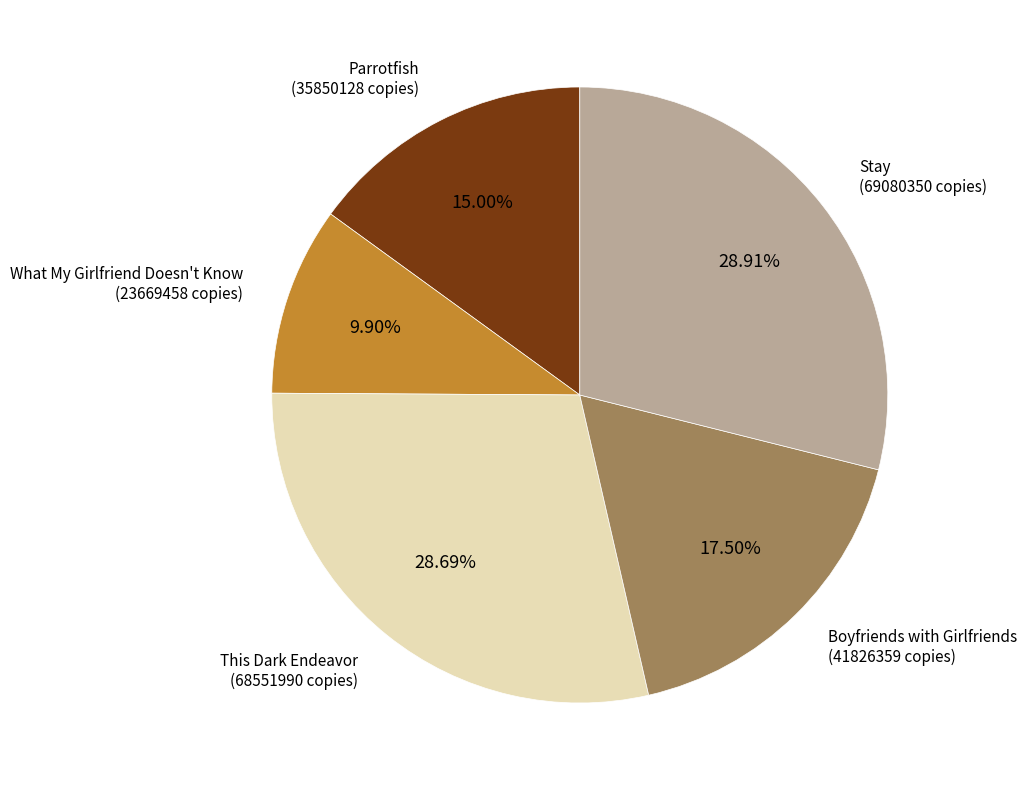

Does Boyfriends with Girlfriends represent more than half of the total?

No